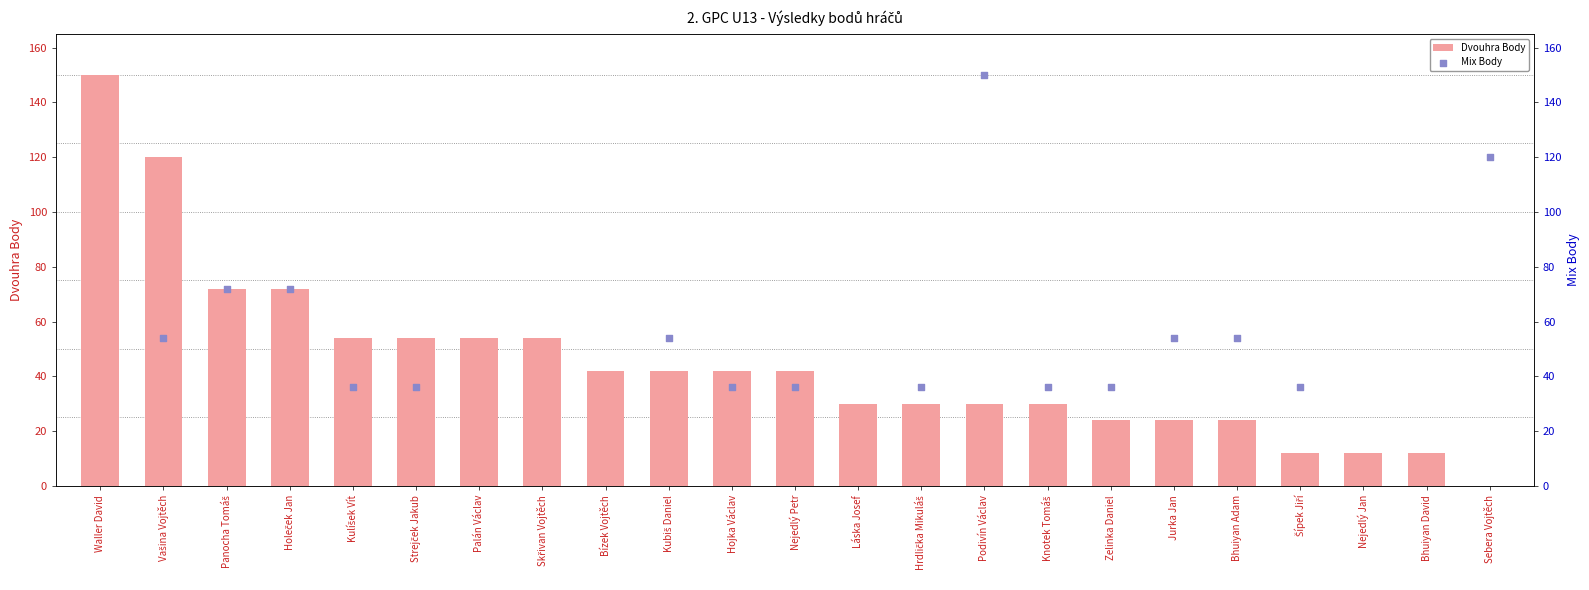

At which category is the sum across all series the highest?

Podivín Václav